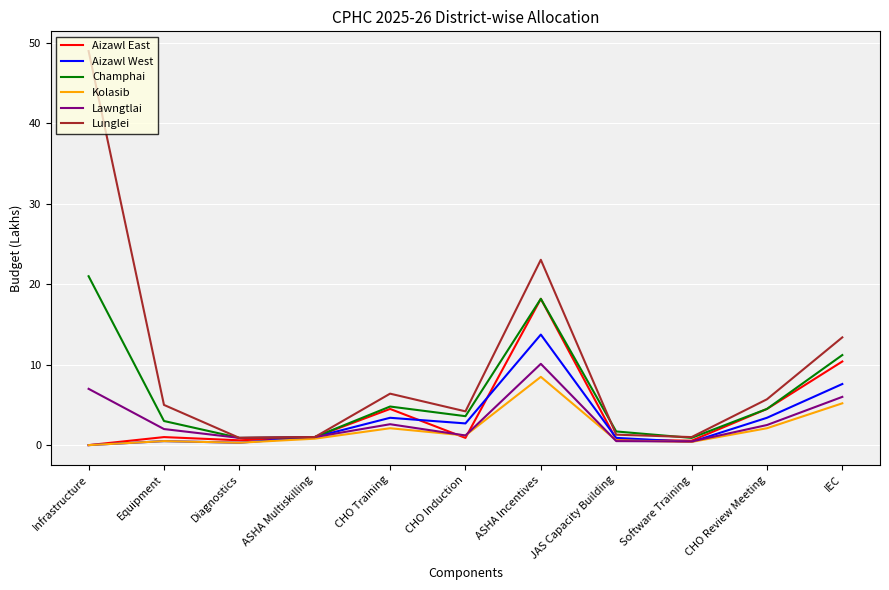

Count the number of categories in the chart.

11